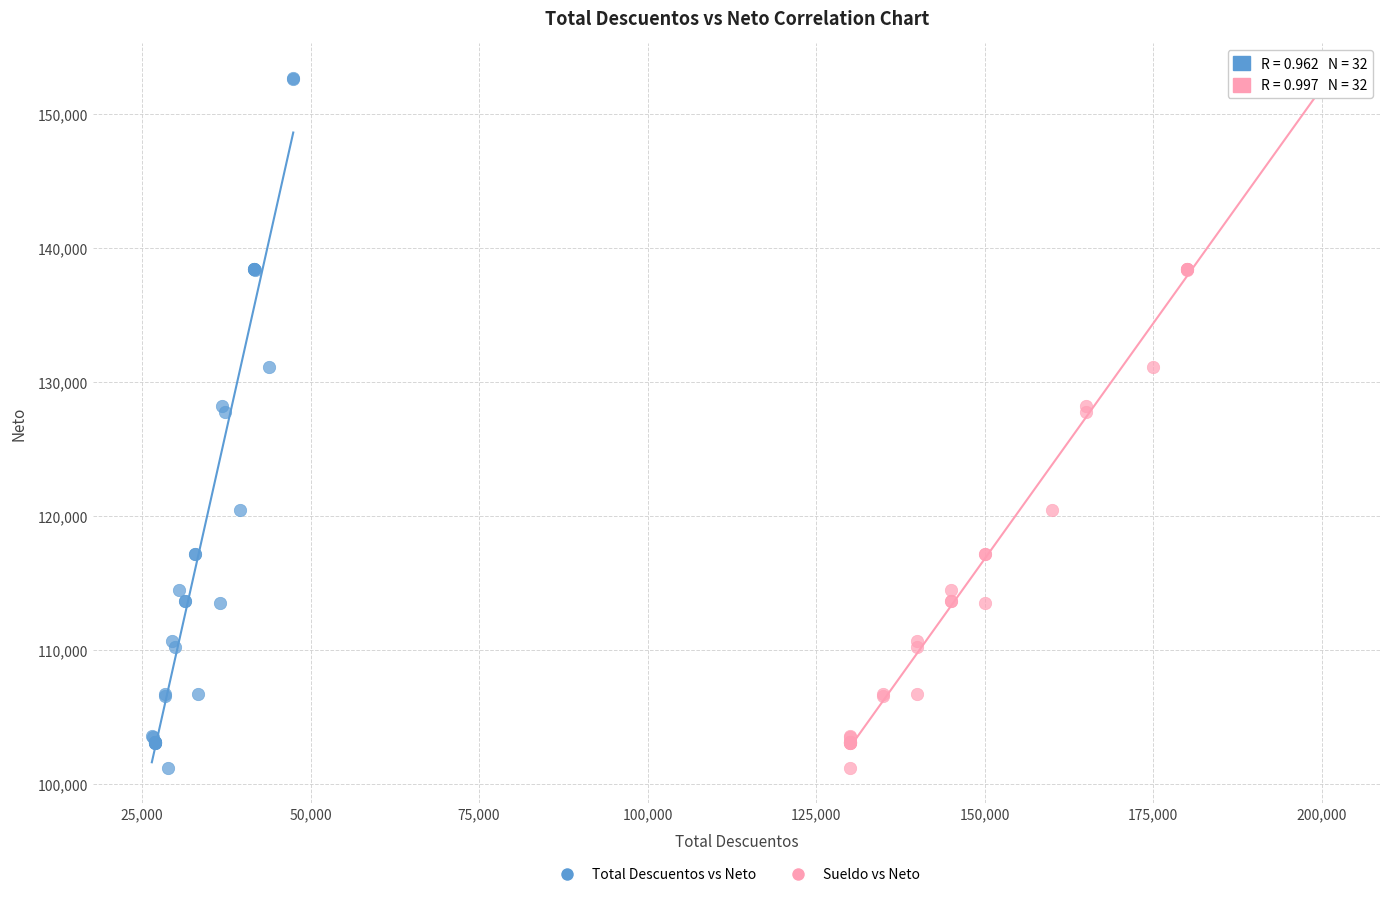

What are all the series names shown in the legend?

Total Descuentos vs Neto, Sueldo vs Neto